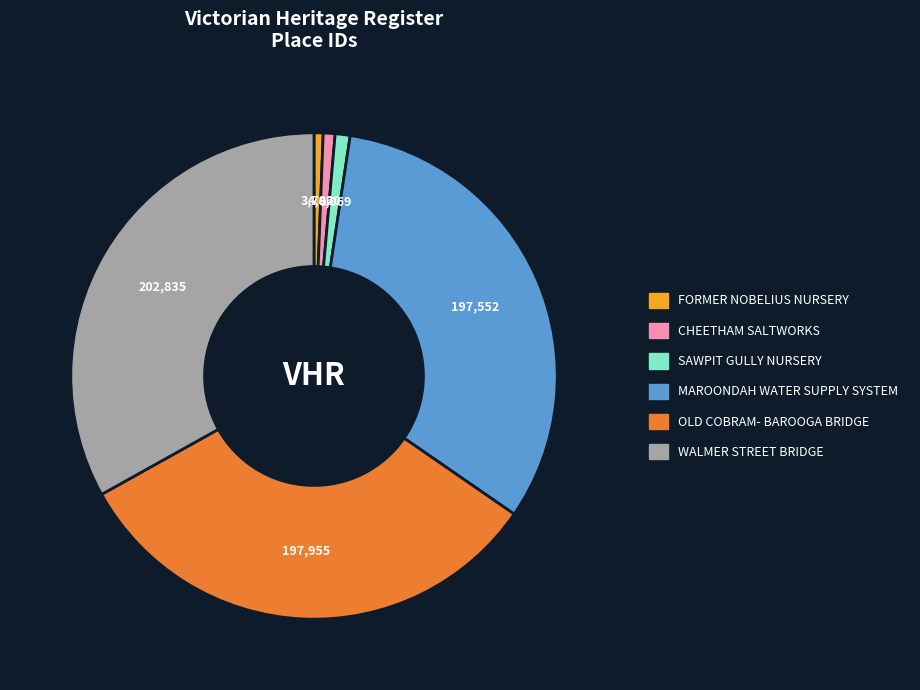

Is the sum of MAROONDAH WATER SUPPLY SYSTEM and FORMER NOBELIUS NURSERY greater than half?

No